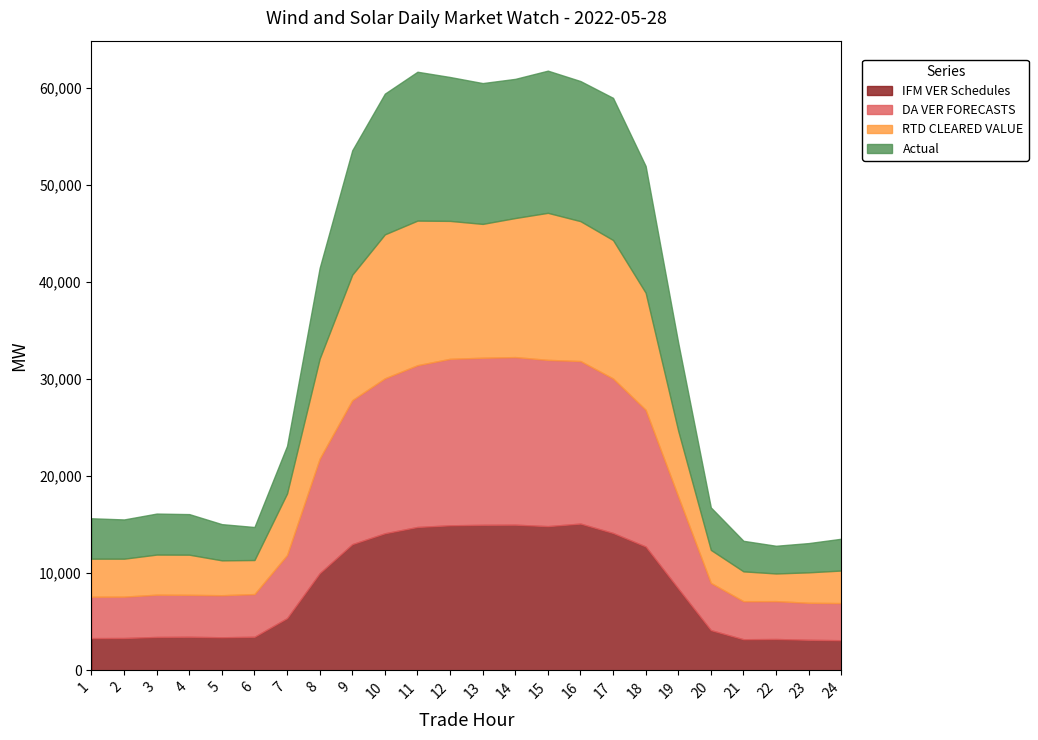

Reading left to right, extract all data points from this chart.

IFM VER Schedules: 3315.4	3327.6	3435.1	3454.5	3403.6	3455.5	5375.6	10003.0	12996.6	14115.0	14764.4	14936.9	14984.8	14999.9	14851.4	15113.8	14146.0	12754.9	8422.9	4139.4	3200.7	3225.4	3144.3	3099.1
DA VER FORECASTS: 4264.6	4261.8	4353.0	4318.8	4331.1	4397.5	6498.5	11797.2	14828.6	15961.2	16662.5	17148.5	17210.4	17262.8	17124.5	16743.0	15913.6	14082.1	9478.3	4866.4	3919.3	3901.0	3810.8	3825.4
RTD CLEARED VALUE: 3916.5	3908.2	4132.3	4135.2	3591.3	3506.9	6344.7	10301.0	12924.3	14825.9	14892.4	14205.2	13785.3	14323.0	15145.5	14408.2	14260.2	12056.0	6764.6	3398.8	3072.1	2847.9	3136.9	3353.1
Actual: 4163.9	4042.0	4223.6	4179.5	3729.1	3399.7	4905.4	9344.2	12814.9	14496.6	15334.0	14820.1	14505.1	14334.3	14644.6	14429.5	14643.8	13052.8	9063.9	4374.0	3146.3	2853.7	3011.7	3273.1